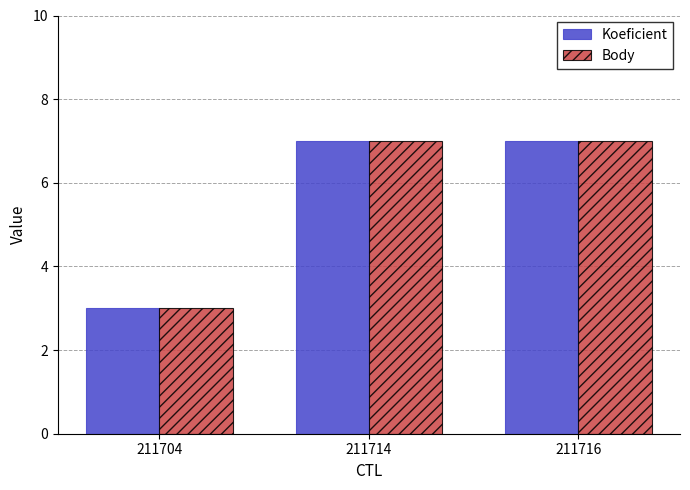

Does the chart contain stacked bars?

No